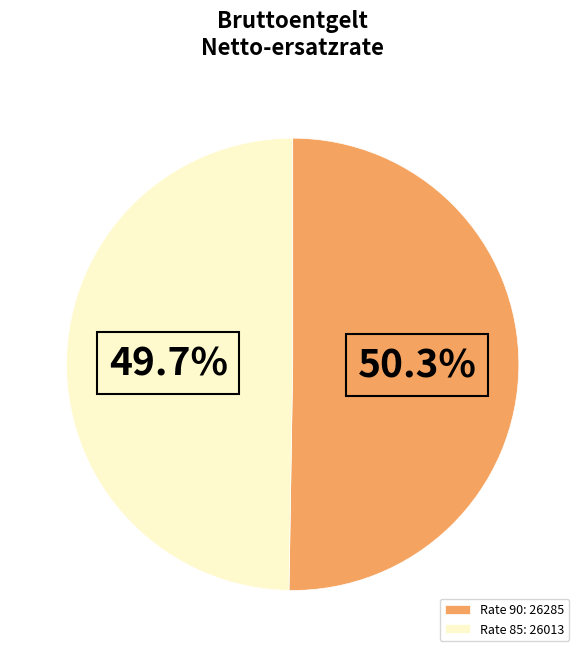

Rank the categories by value from highest to lowest.

Rate 90: 26285, Rate 85: 26013